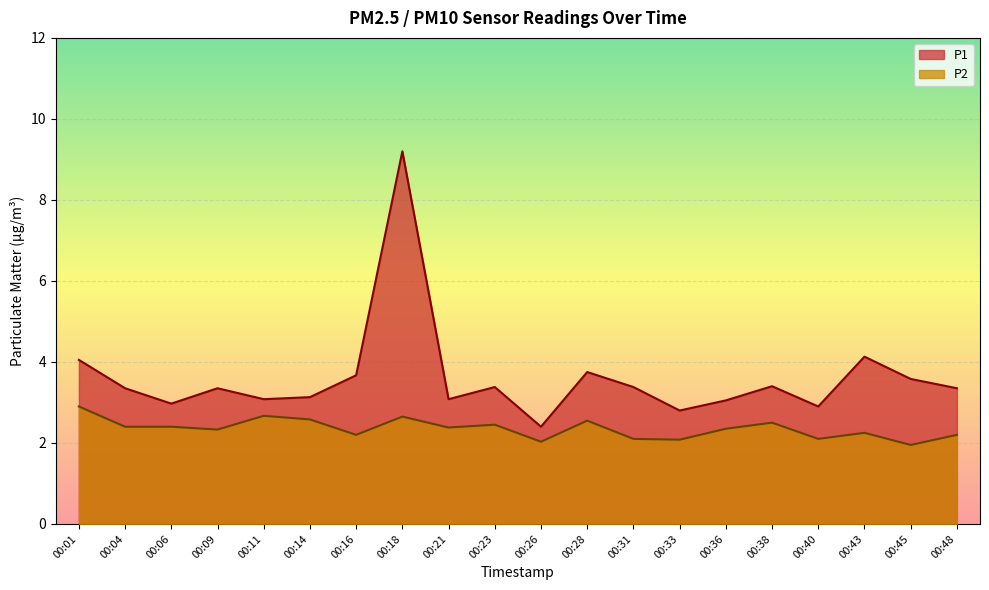

Reading right to left, transcribe all the data shown in this chart.

P1: 00:48=3.4	00:45=3.6	00:43=4.1	00:40=2.9	00:38=3.4	00:36=3.0	00:33=2.8	00:31=3.4	00:28=3.8	00:26=2.4	00:23=3.4	00:21=3.1	00:18=9.2	00:16=3.7	00:14=3.1	00:11=3.1	00:09=3.4	00:06=3.0	00:04=3.4	00:01=4.0
P2: 00:48=2.2	00:45=1.9	00:43=2.2	00:40=2.1	00:38=2.5	00:36=2.4	00:33=2.1	00:31=2.1	00:28=2.5	00:26=2.0	00:23=2.5	00:21=2.4	00:18=2.6	00:16=2.2	00:14=2.6	00:11=2.7	00:09=2.3	00:06=2.4	00:04=2.4	00:01=2.9